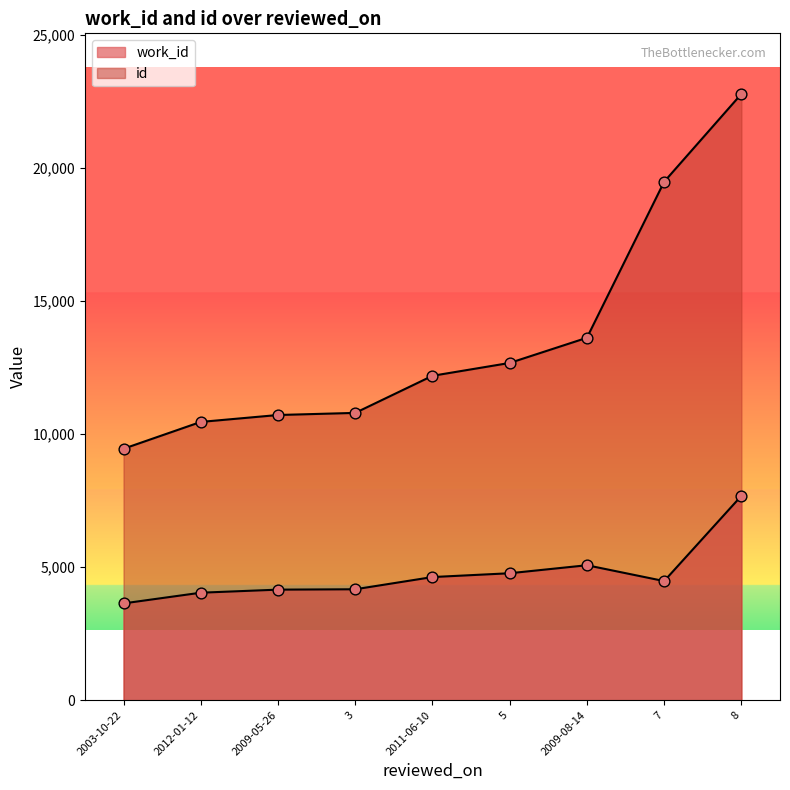

What is the total value across all series at 2011-06-10?

16814